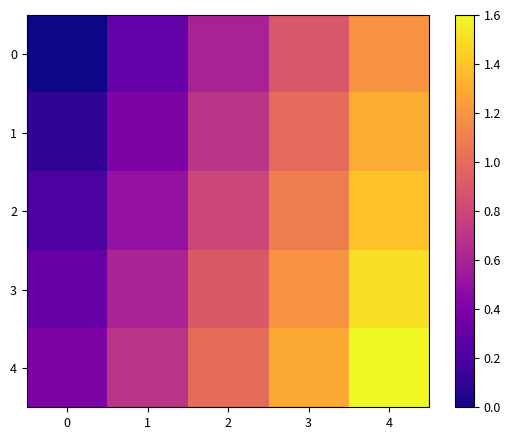

Which series has the widest spread of values?

row_4